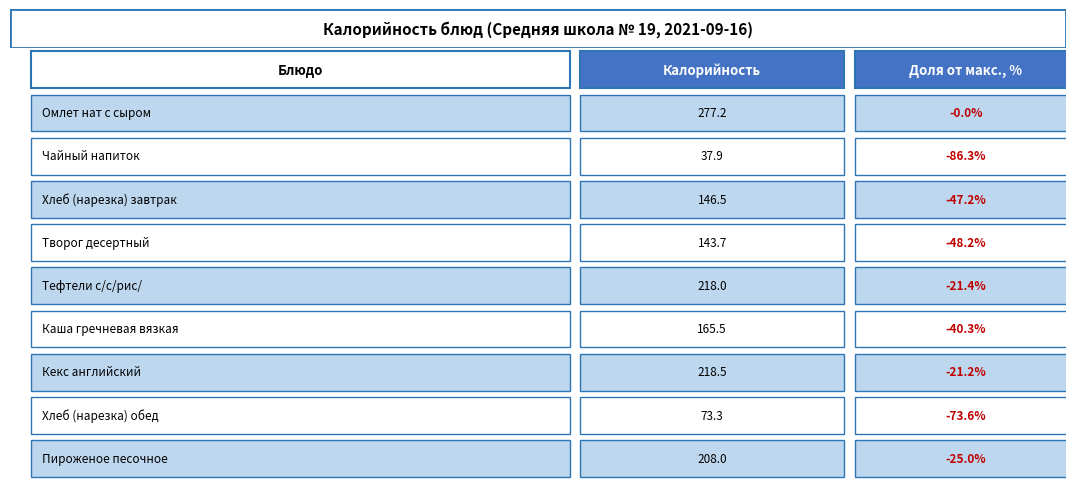

What is the maximum value shown in the chart?

277.2